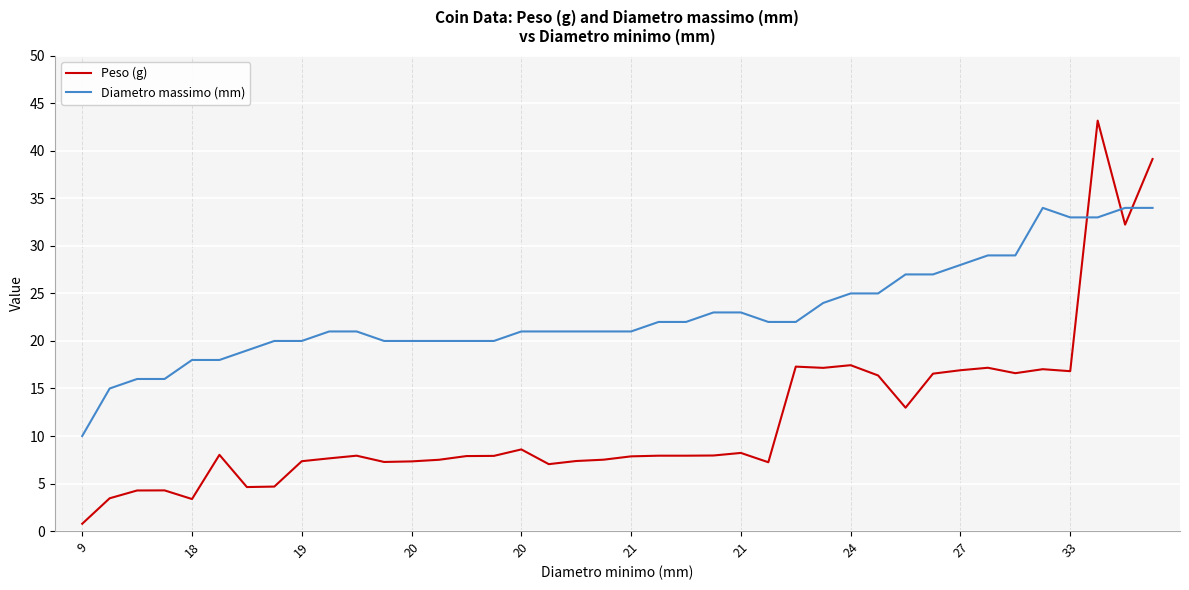

What is the lowest value of the Peso (g) series?

0.8